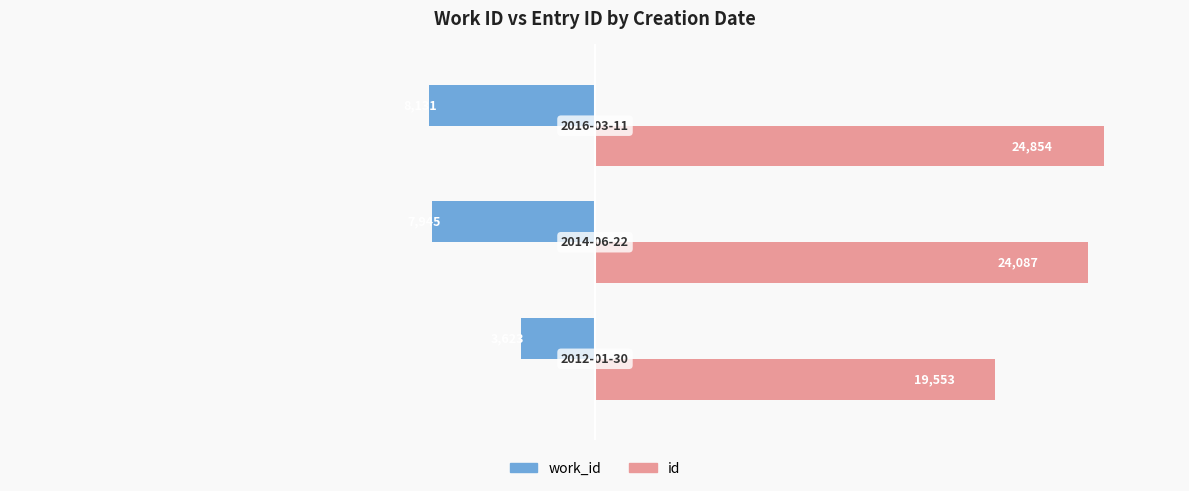

Which series has the widest spread of values?

id